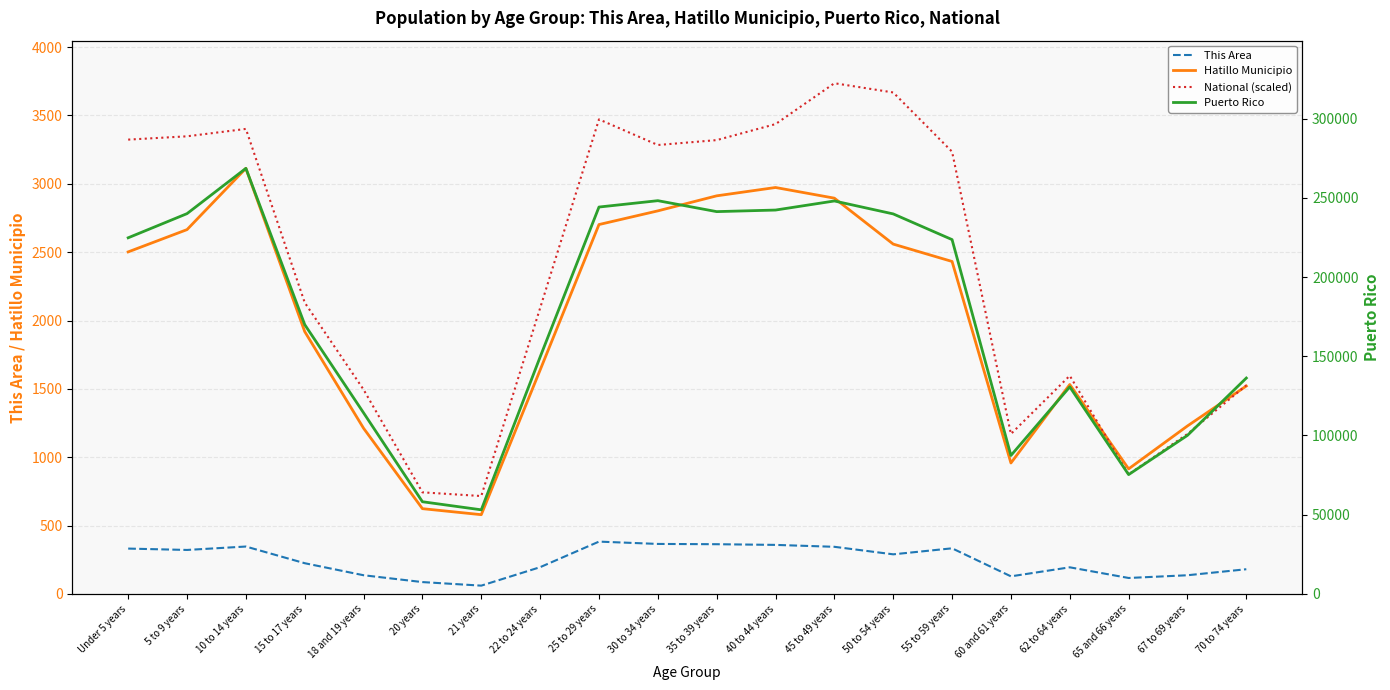

Rank the series by their maximum value, from lowest to highest.

This Area, Hatillo Municipio, National (scaled), Puerto Rico